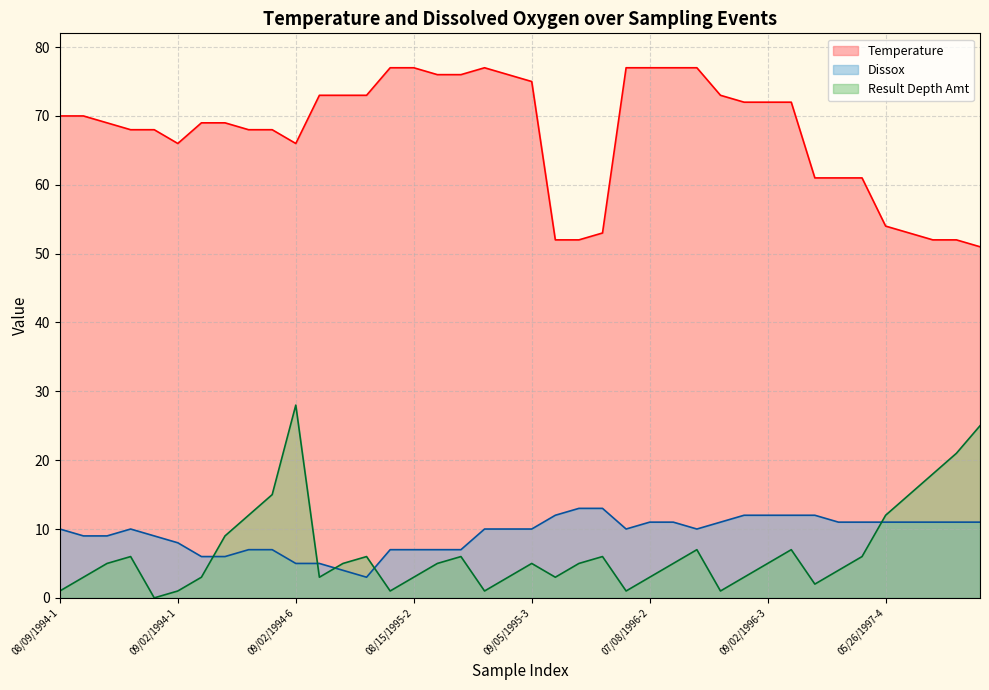

List the series in order of their peak value, lowest first.

Dissox, Result Depth Amt, Temperature